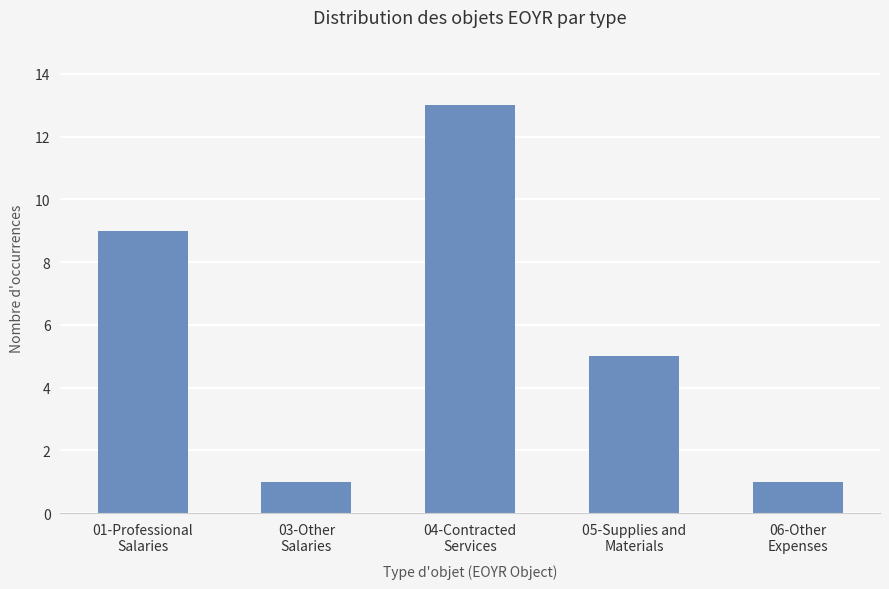

What is the average value?

6